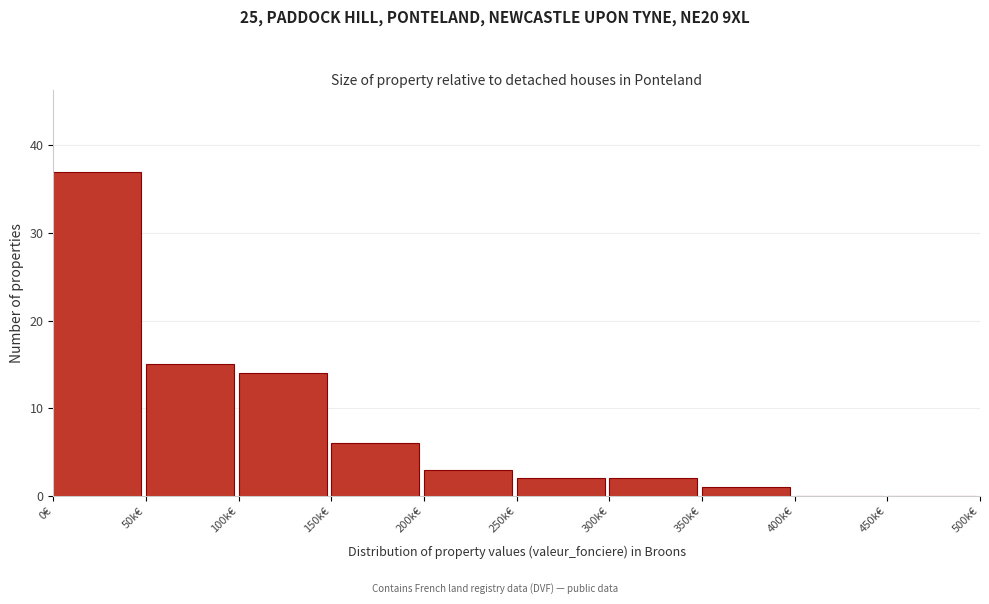

Reading left to right, transcribe all the data shown in this chart.

0€=37	50k€=15	100k€=14	150k€=6	200k€=3	250k€=2	300k€=2	350k€=1	400k€=0	450k€=0